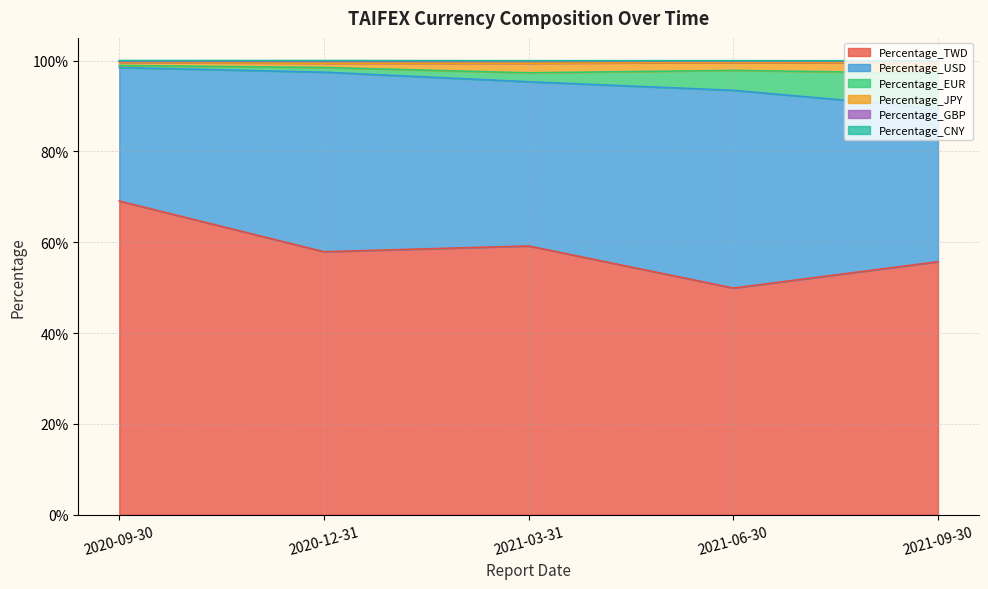

What is the label of the 3rd point from the left?

2021-03-31